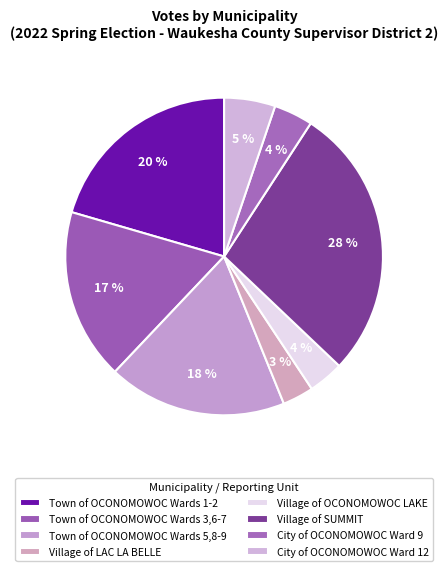

How many segments does this pie chart have?

8